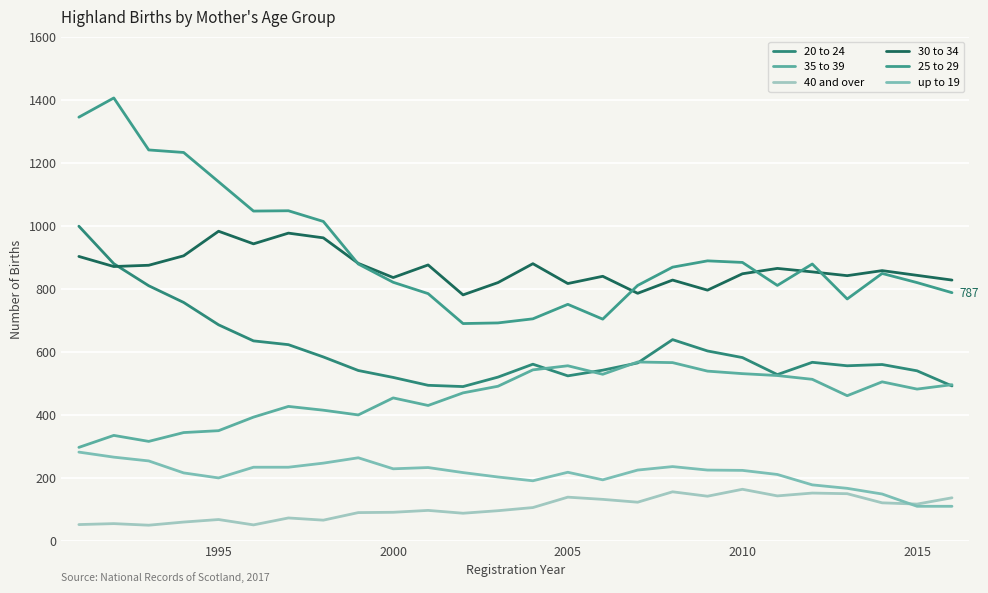

In up to 19, how many points are lower than both neighbors (excluding endpoints)?

4